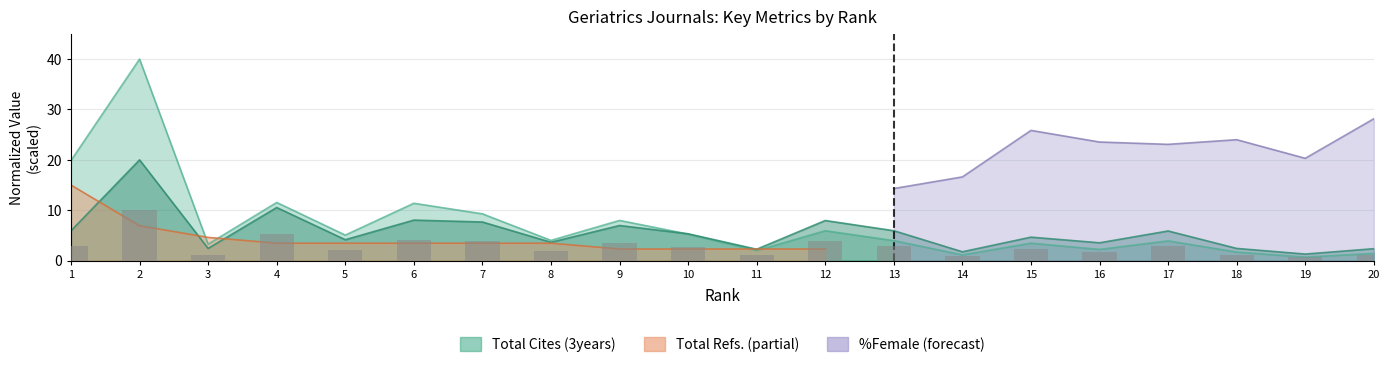

Between 4 and 8, which is larger?

4